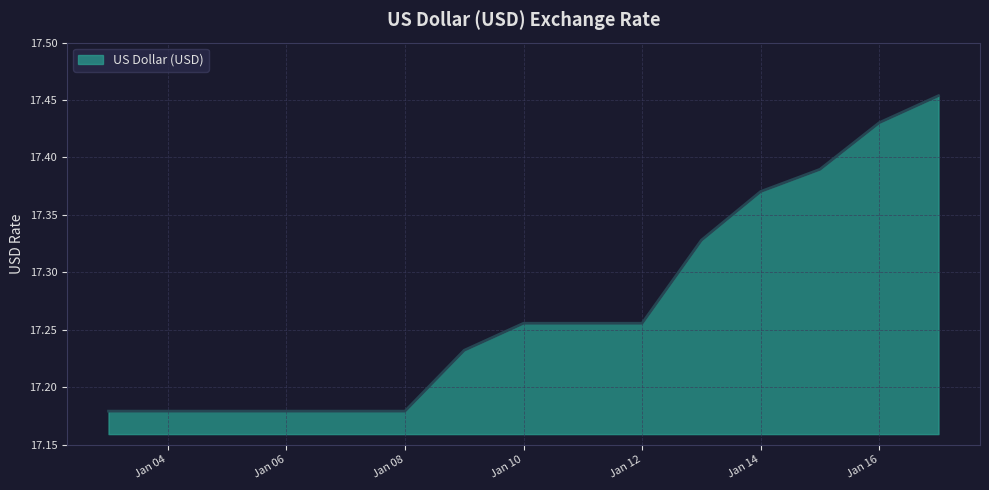

How many series are shown in this chart?

1